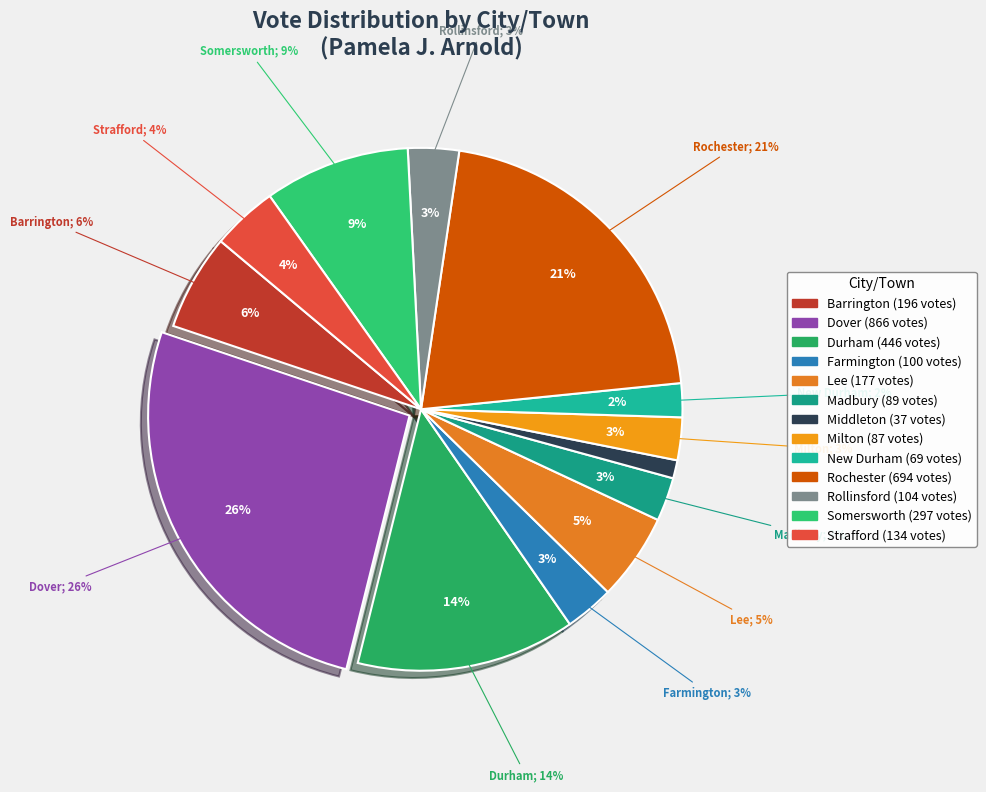

Is it true that Lee is 11% of the pie?

False